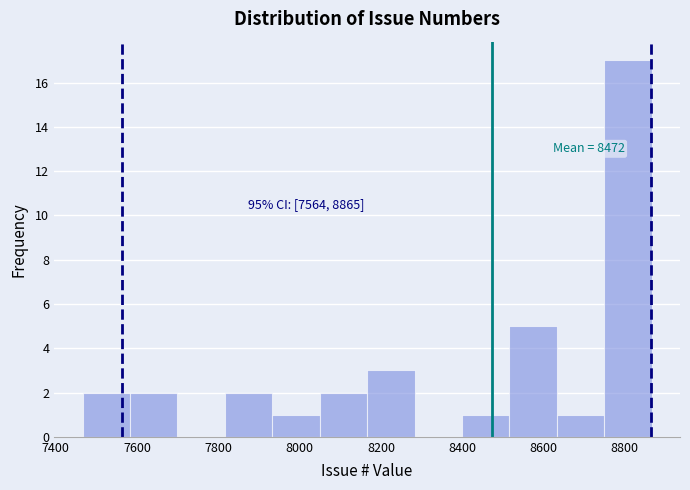

Over which range of the x-axis is the bar tallest?

8740 to 8860